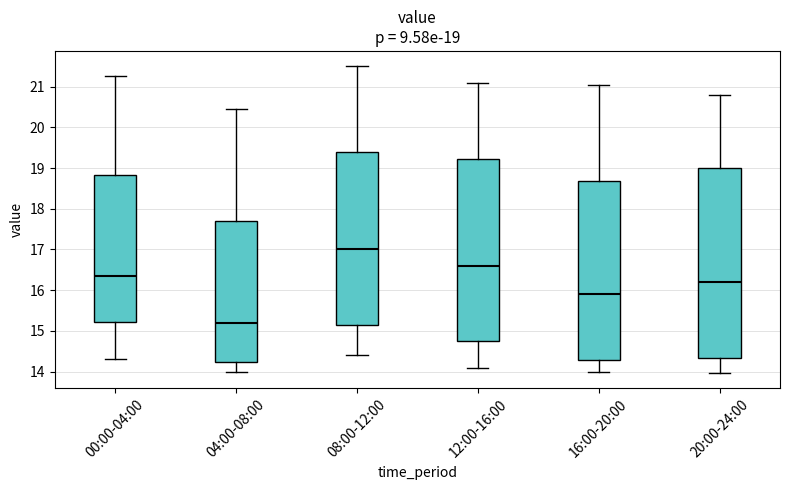

Which box's median line is the lowest?

04:00-08:00